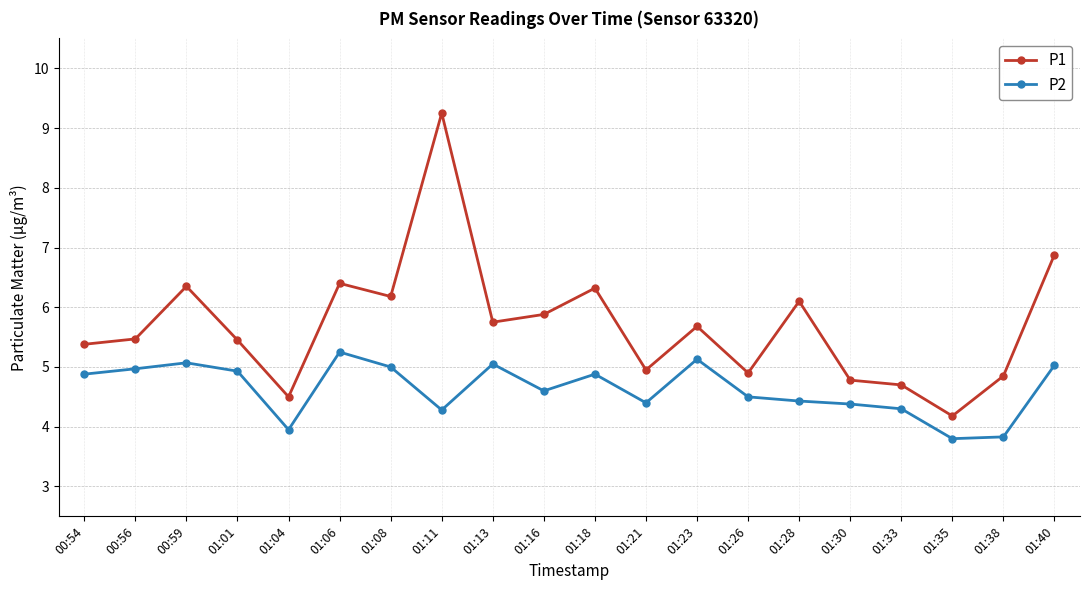

Which series has the largest total across all categories?

P1